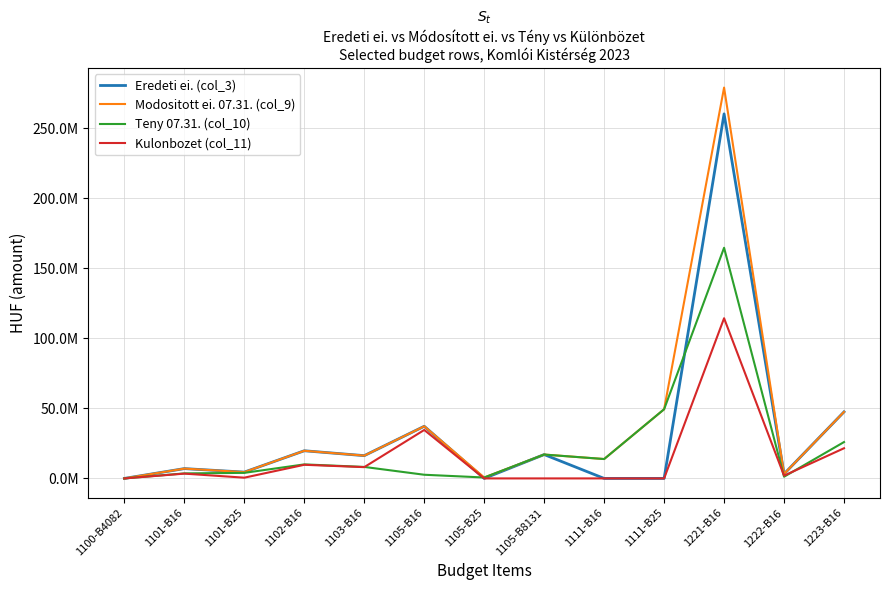

What is the average value of the Eredeti ei. (col_3) series?

31748468